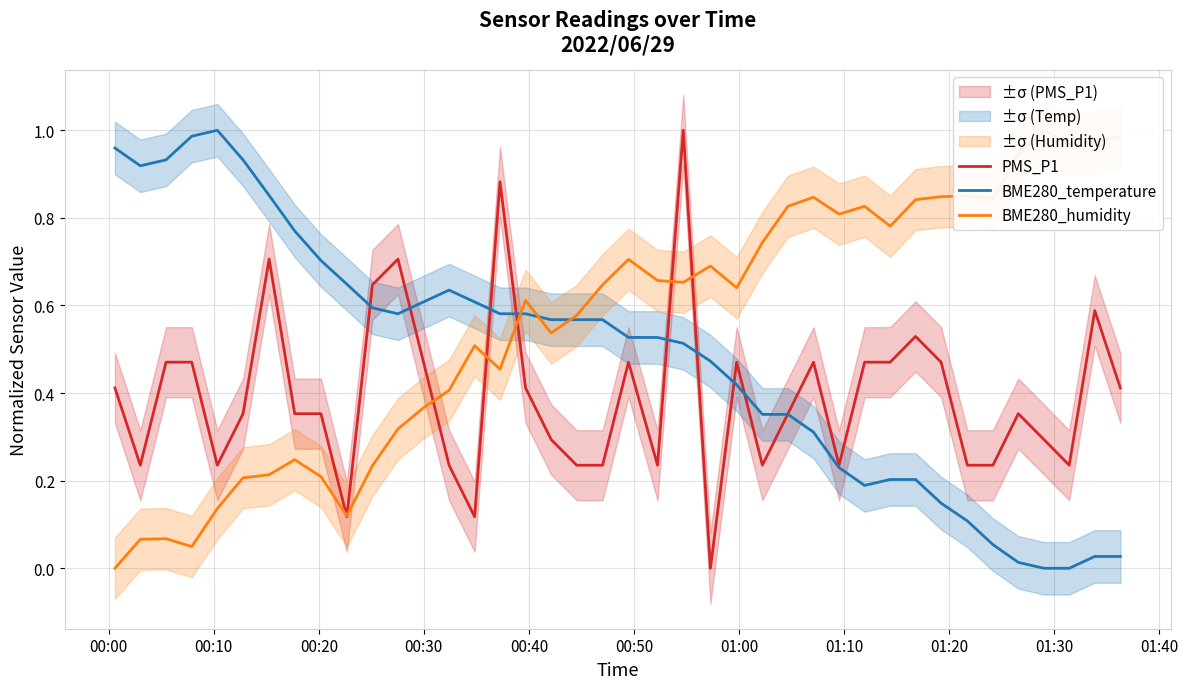

What is the greatest value displayed?

1.0